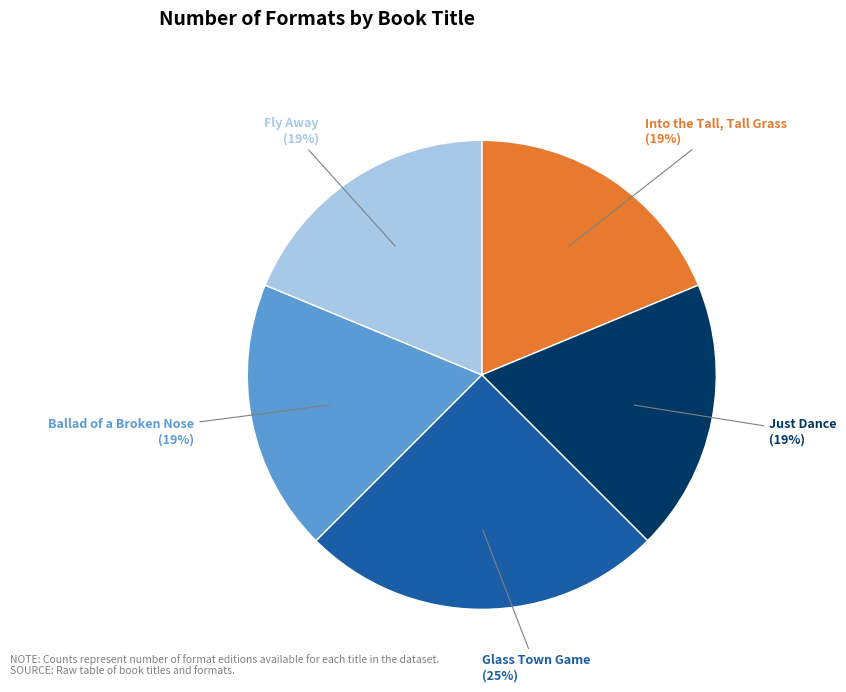

To the nearest percent, what is the average slice percentage?

20%